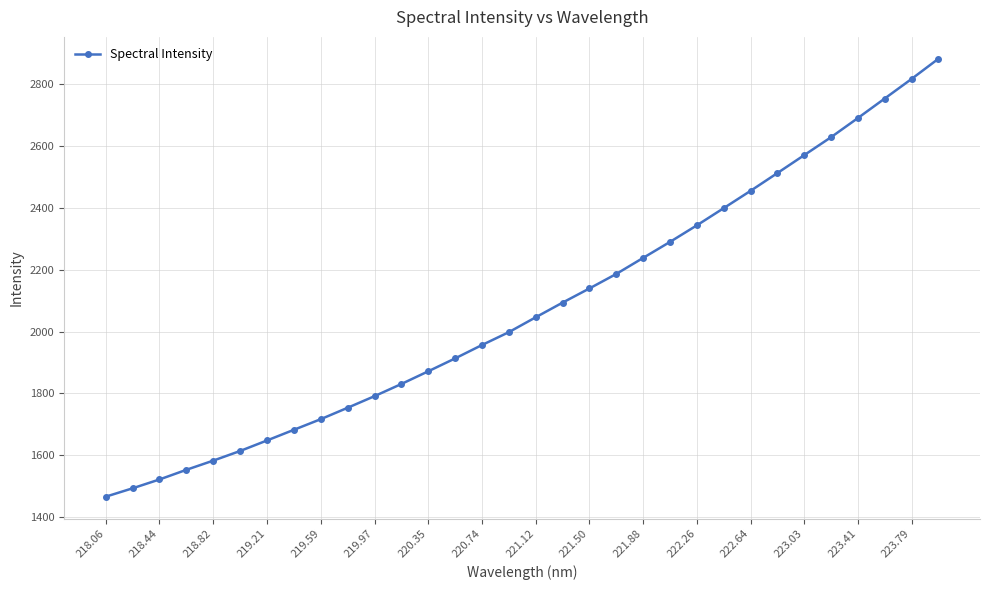

What is the value of the 2nd point from the left?

1493.5